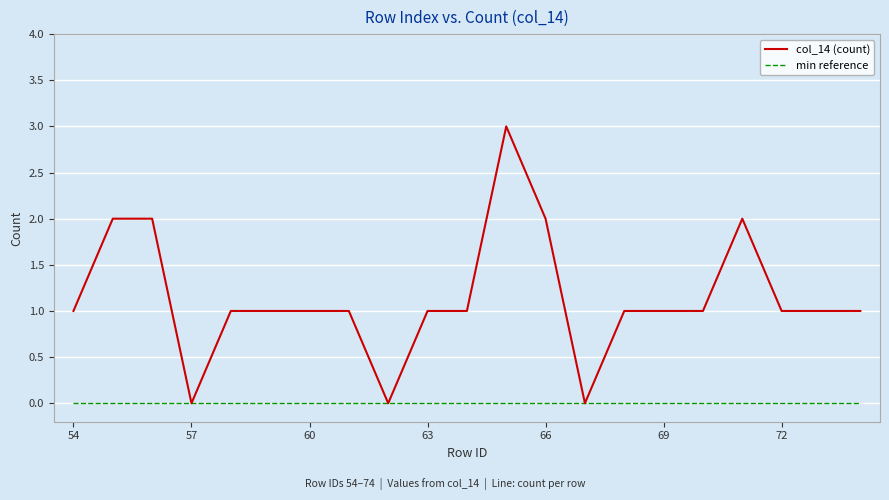

Which series has the largest total across all categories?

col_14 (count)